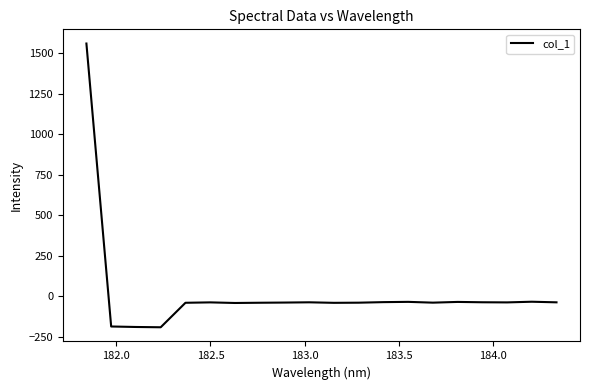

What is the minimum value shown in the chart?

-192.2